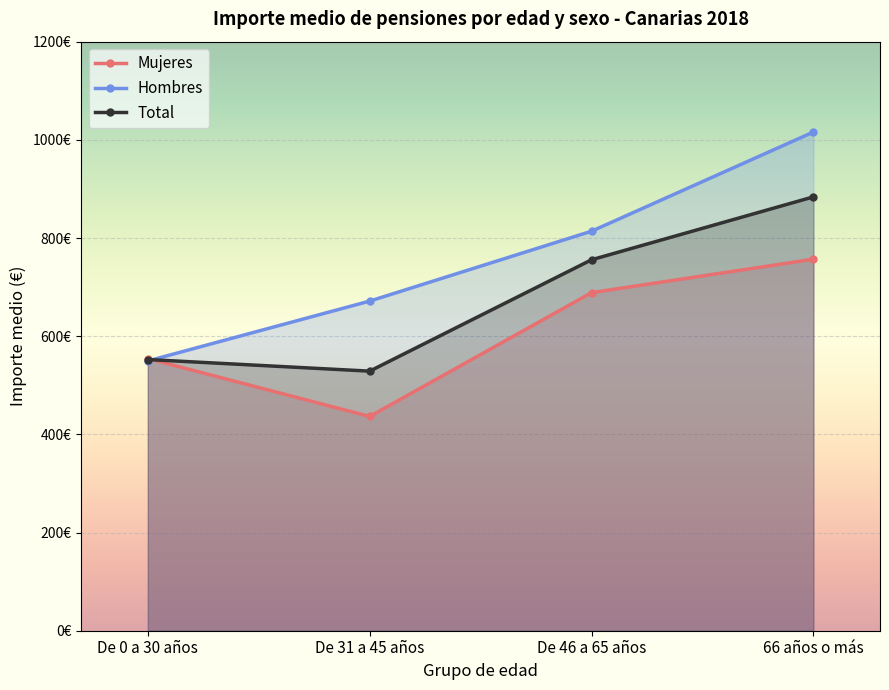

What is the label of the 3rd point from the right?

De 31 a 45 años